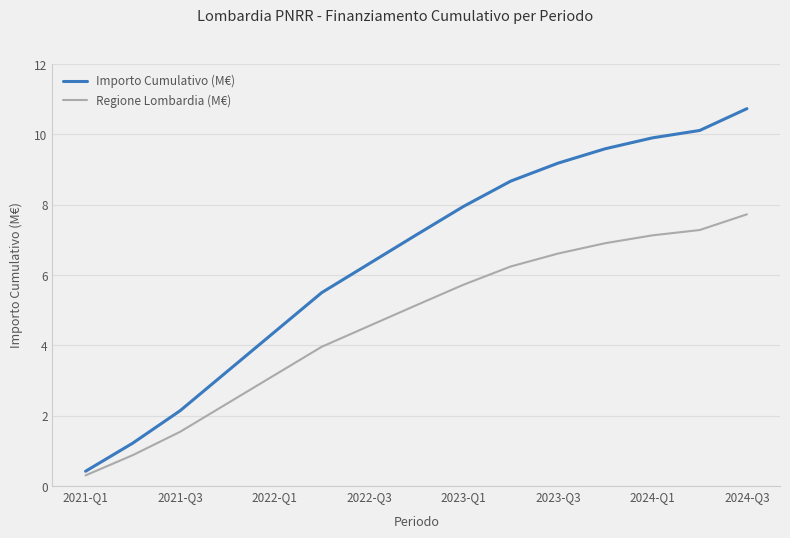

Which series has the widest spread of values?

Importo Cumulativo (M€)